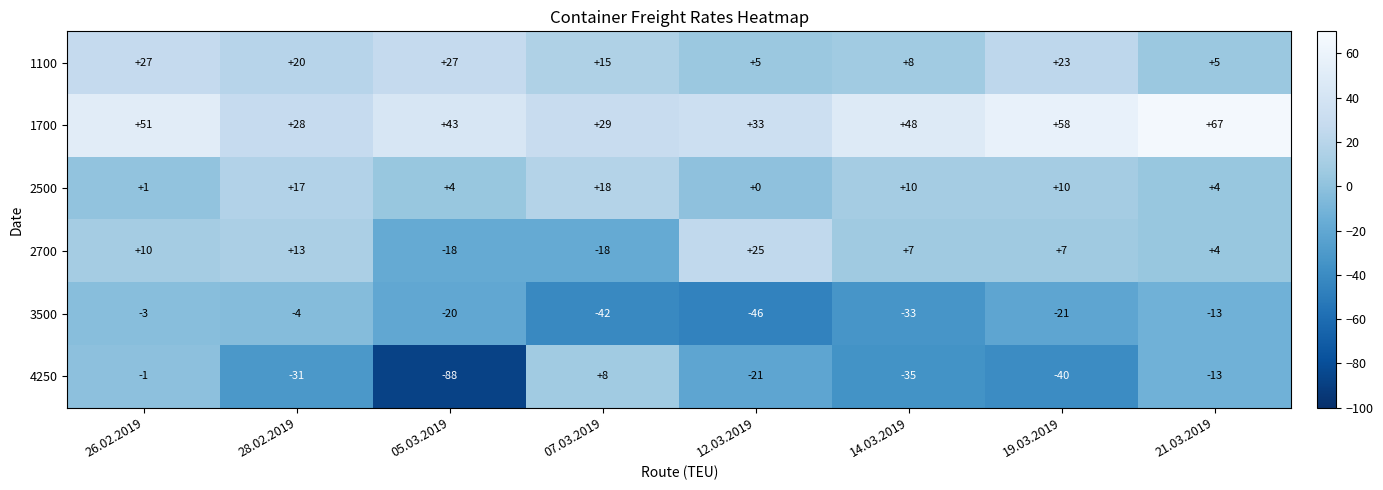

At how many categories does at least one series exceed 27?

8